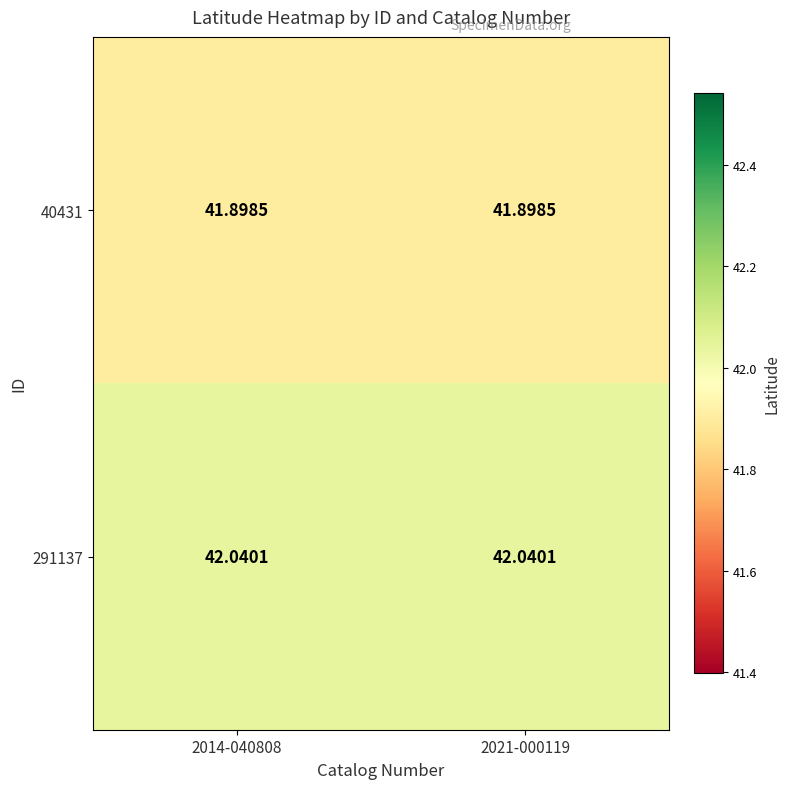

What is the total value across all series at 2014-040808?

83.9